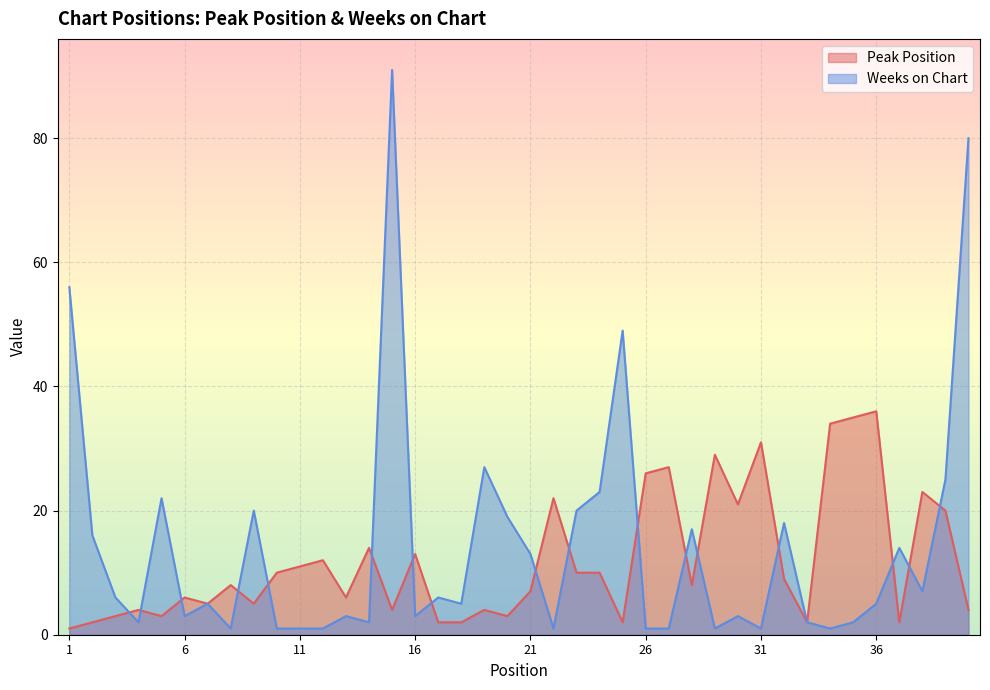

What is the approximate value of Peak Position at 27, to the nearest 10?

30